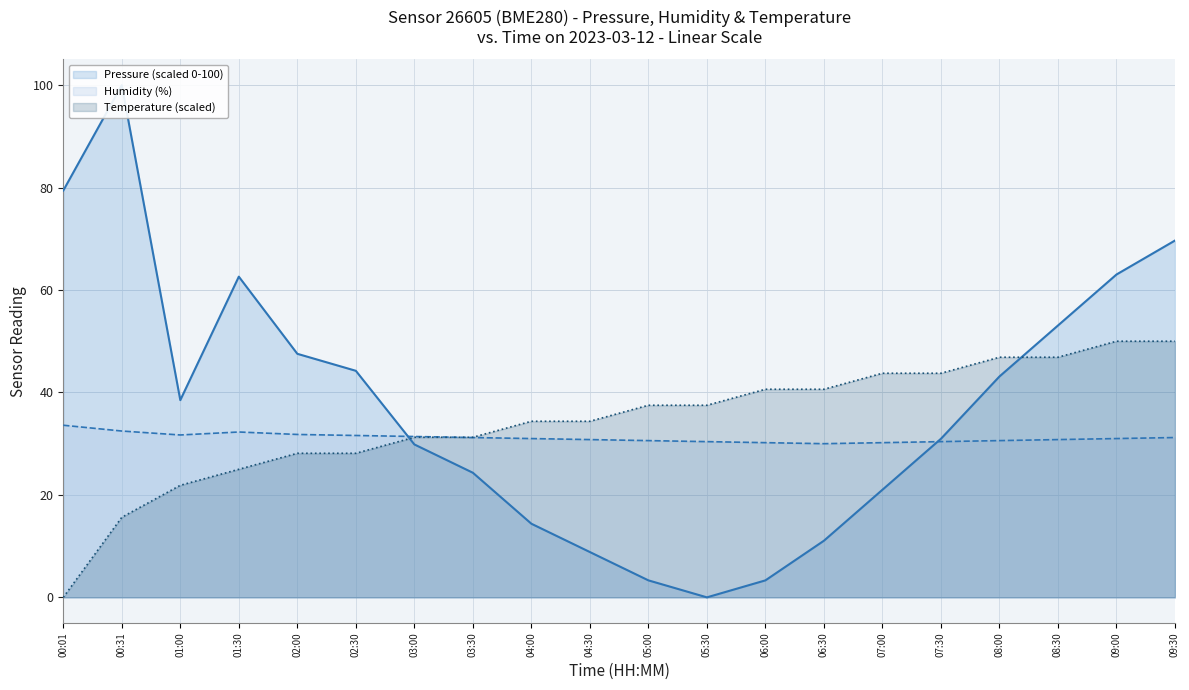

What is the approximate value of Pressure (scaled 0-100) at 04:30?

8.8